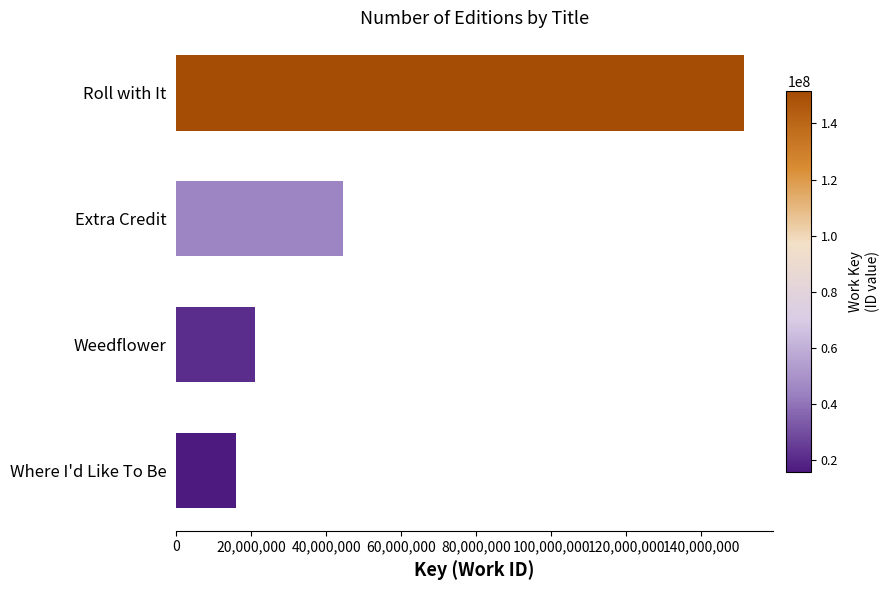

How many data points are less than 44494298?

2